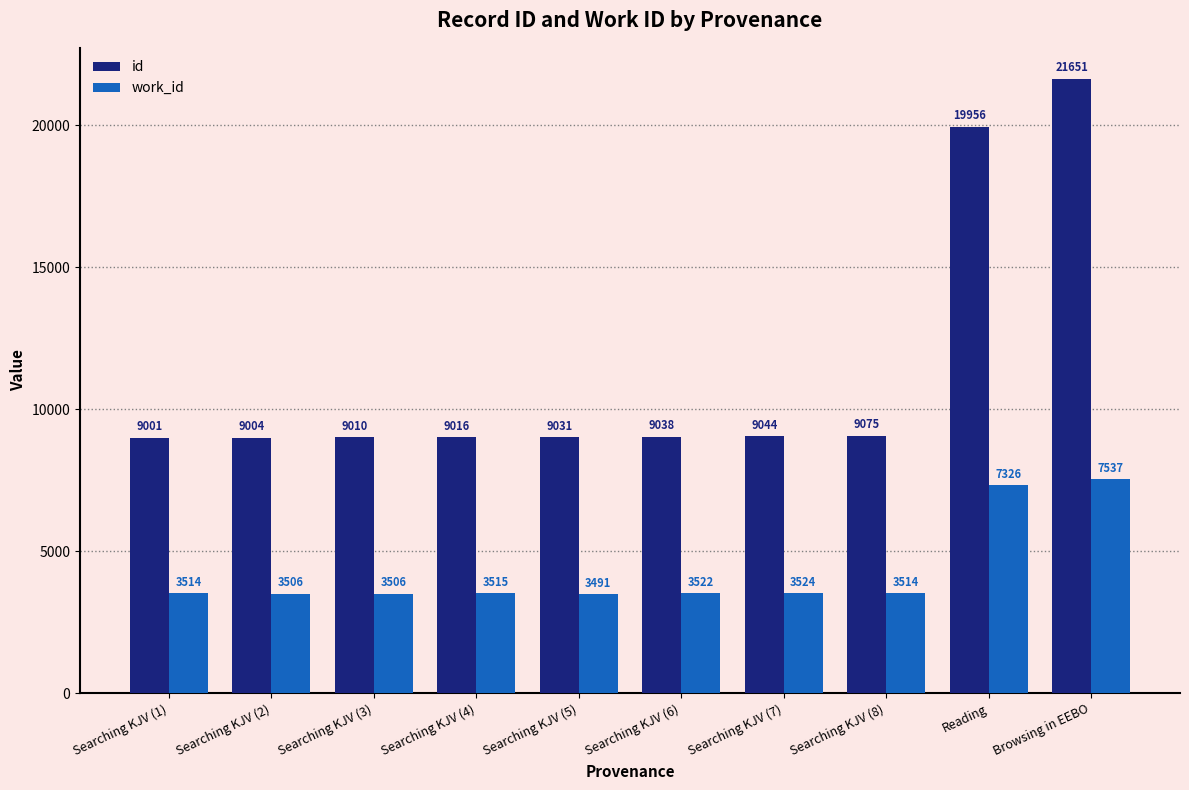

What is the label of the 9th bar from the left?

Reading